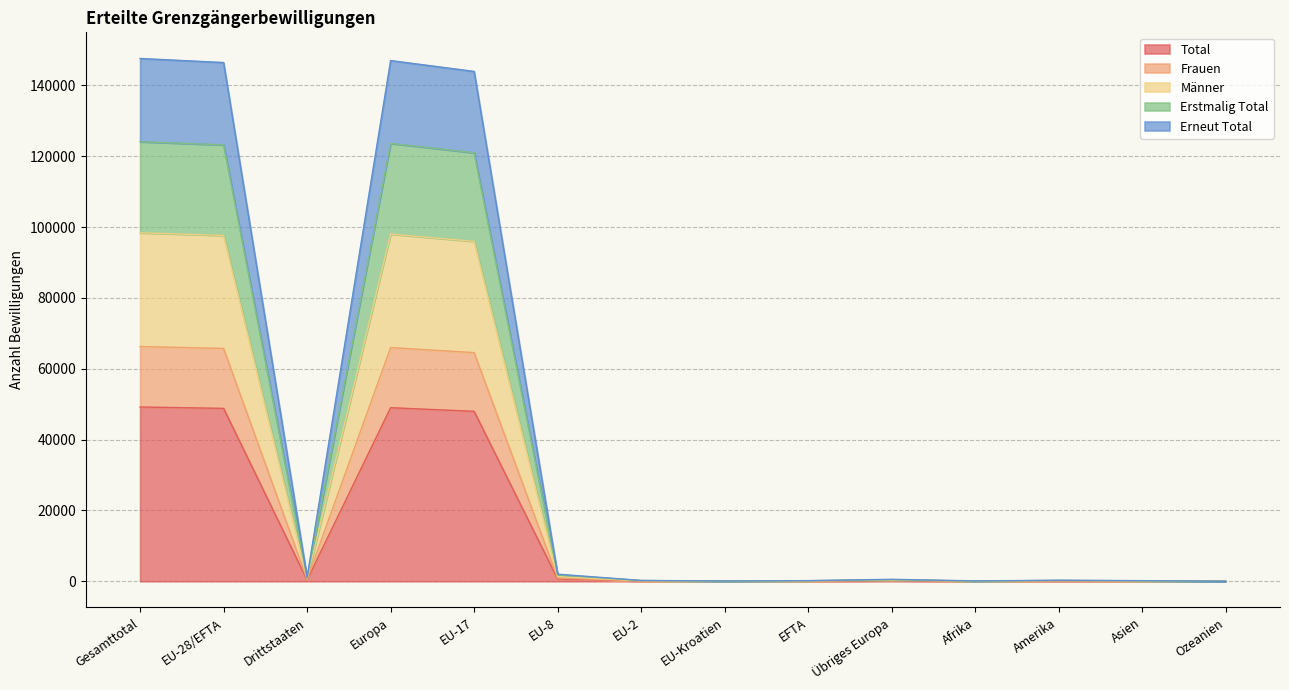

True or false: Männer has more than 2 points higher than both neighbors.

True